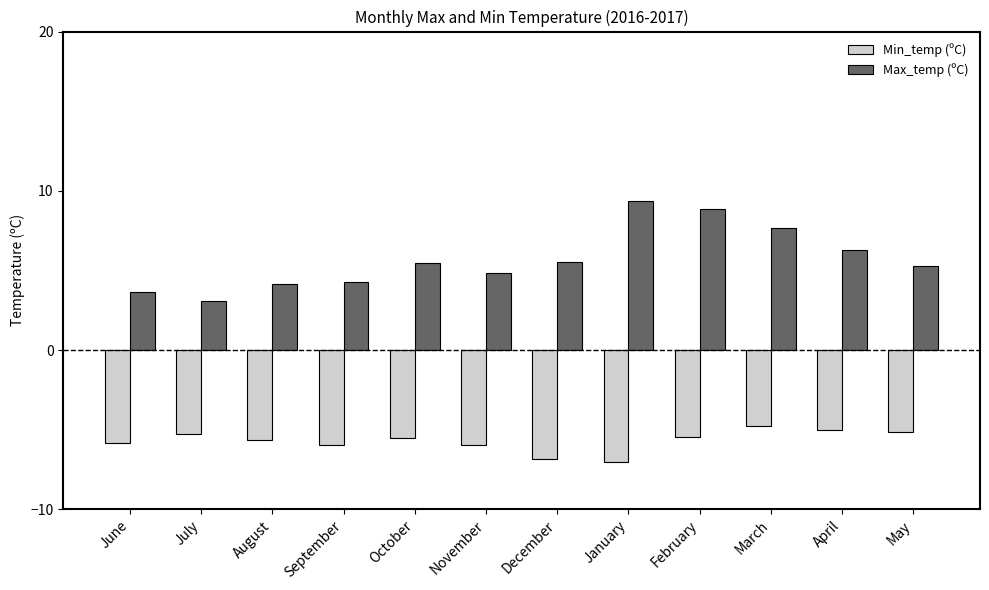

How many bars are there in each group?

2